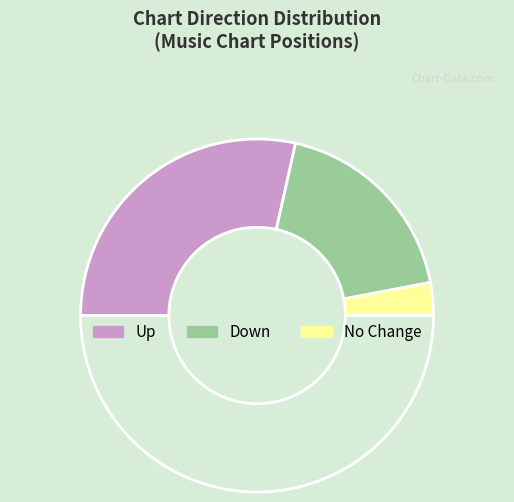

How many segments does this pie chart have?

4